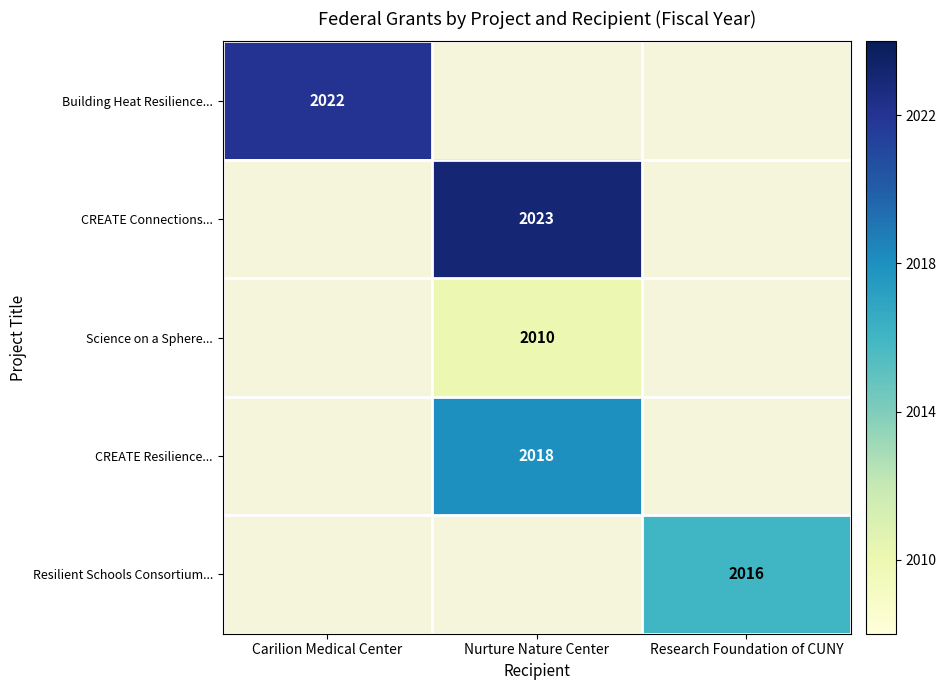

True or false: CREATE Connections... has a value of 3622 at Nurture Nature Center.

False